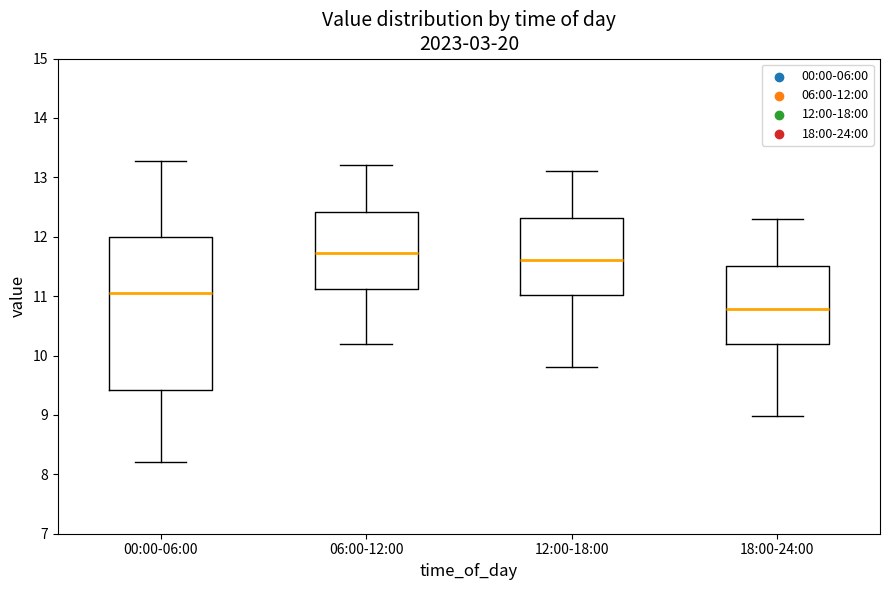

Reading left to right, transcribe this box plot: for each box, give where its median line is, the range the box spans, and where its two whiskers end, as read against the y-axis. The values are not printed on the chart, so give them approximately, as read against the axis.

00:00-06:00: median 11.1, box 9.4 to 12.0, whiskers 8.2 to 13.3
06:00-12:00: median 11.7, box 11.1 to 12.4, whiskers 10.2 to 13.2
12:00-18:00: median 11.6, box 11.0 to 12.3, whiskers 9.8 to 13.1
18:00-24:00: median 10.8, box 10.2 to 11.5, whiskers 9.0 to 12.3